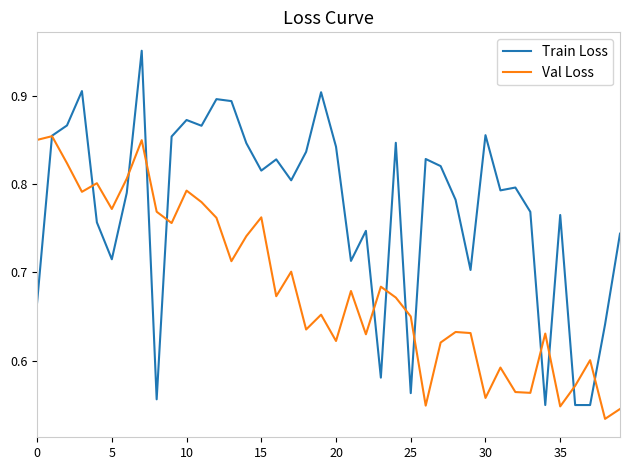

Count the Train Loss values in the range 0 to 1.

40